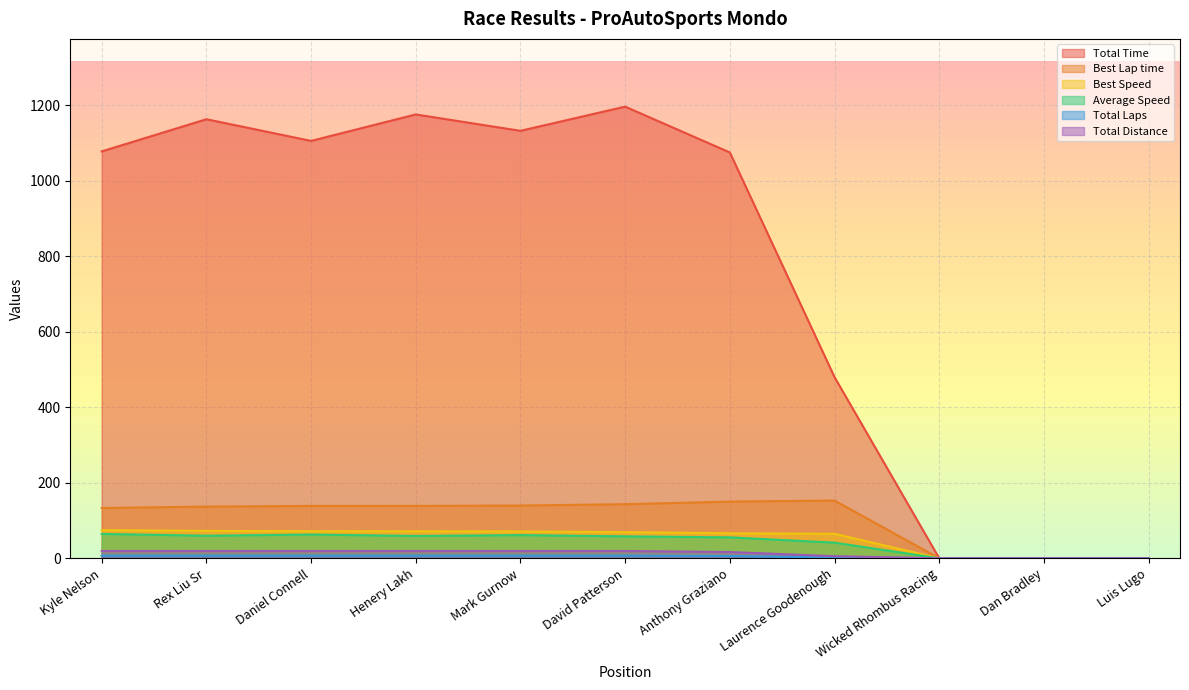

Which series changed the most between Rex Liu Sr and Mark Gurnow?

Total Time